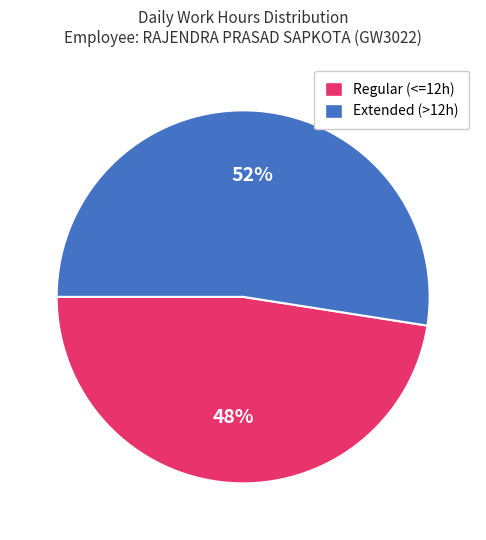

Does any single category account for the majority?

Yes